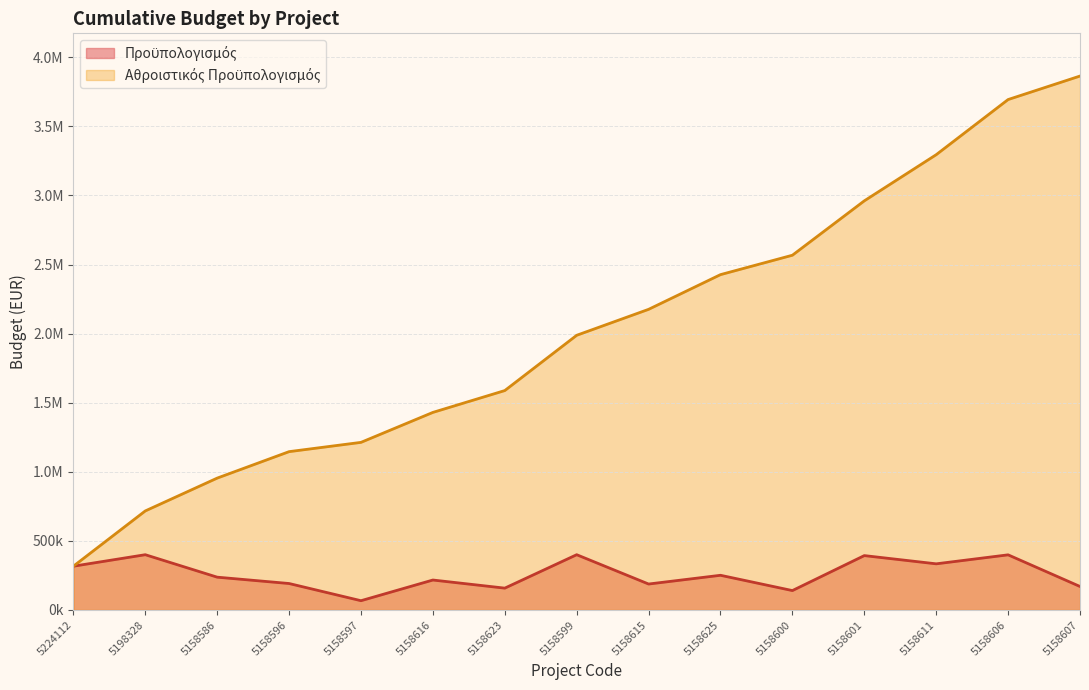

At which category does the data reach its first local peak?

5198328